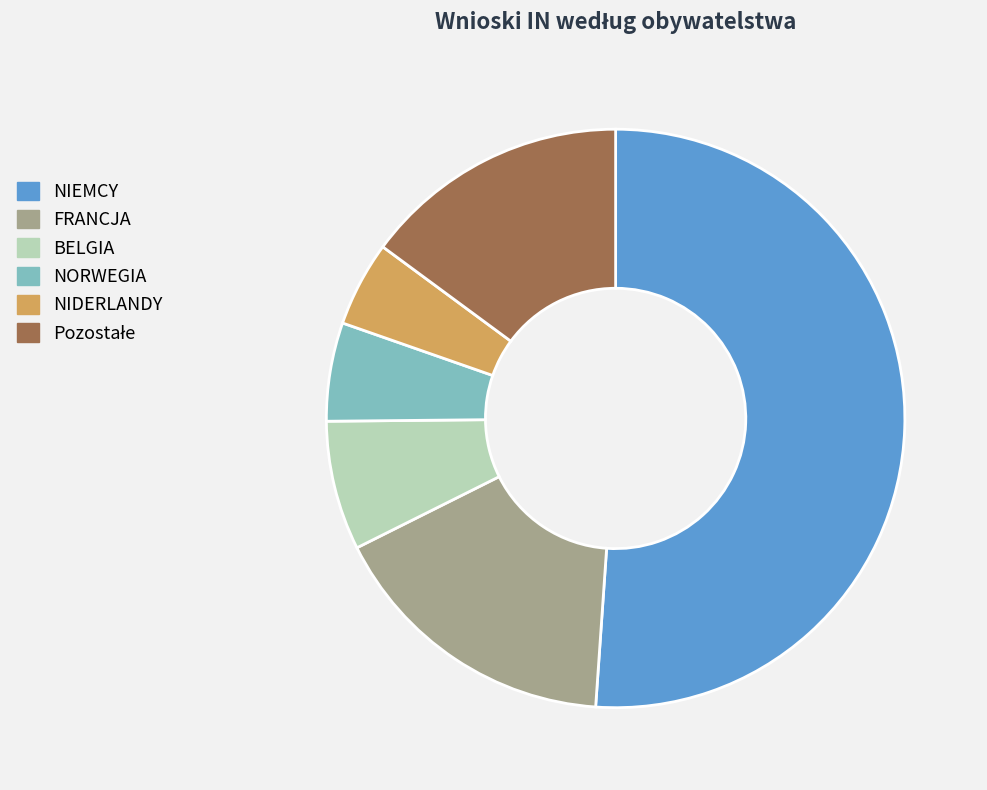

What is the ratio of the value at NIEMCY to the value at NIDERLANDY?

10.7